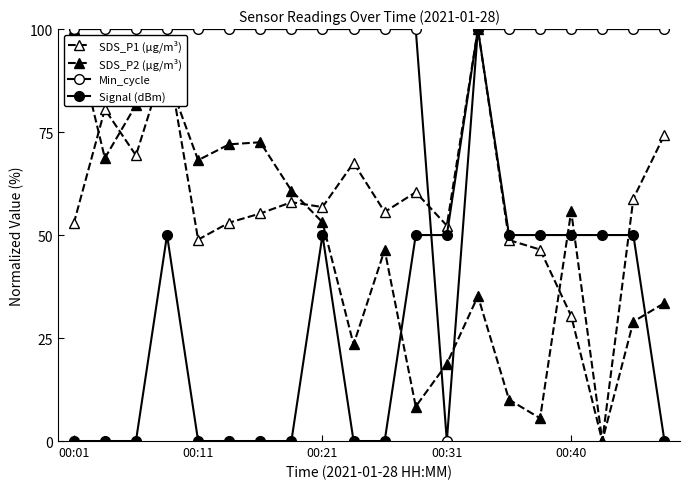

How many categories are shown in the chart?

20